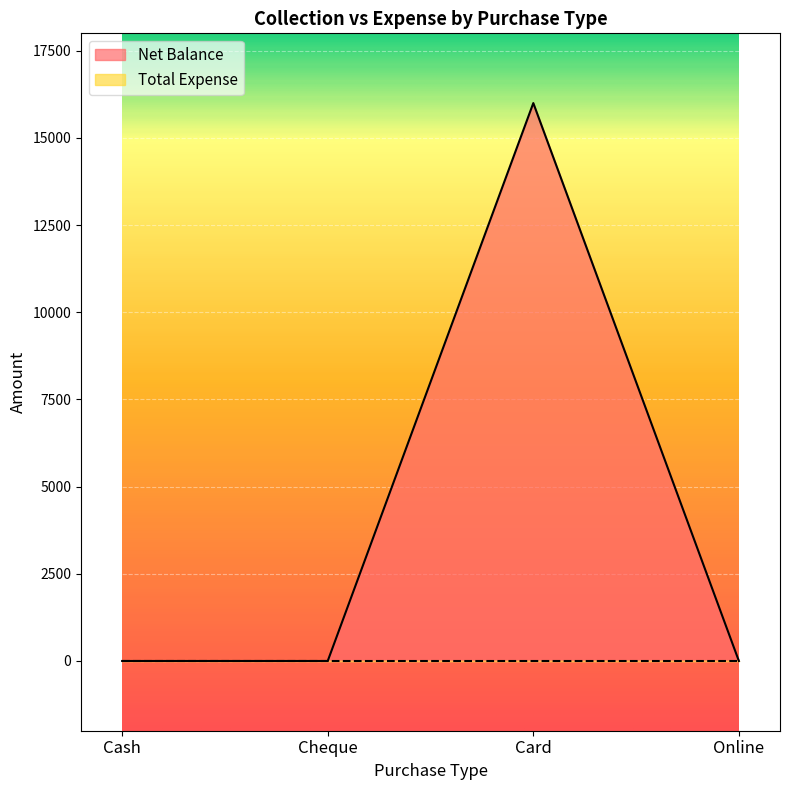

Reading left to right, transcribe all the data shown in this chart.

0	0	16000	0